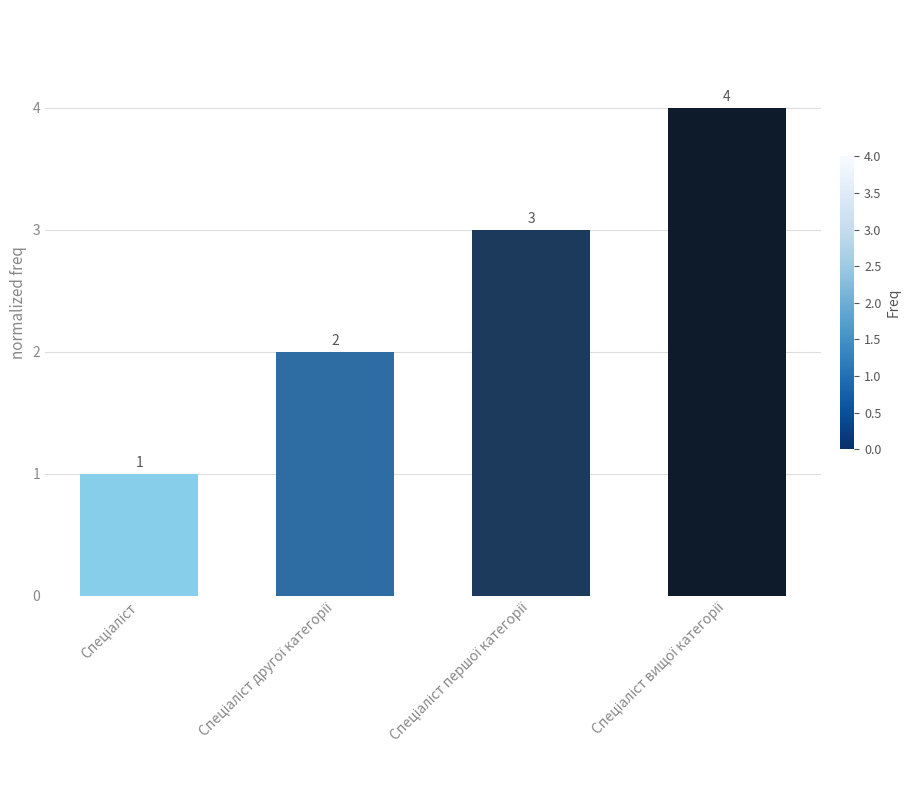

What is the greatest value displayed?

4